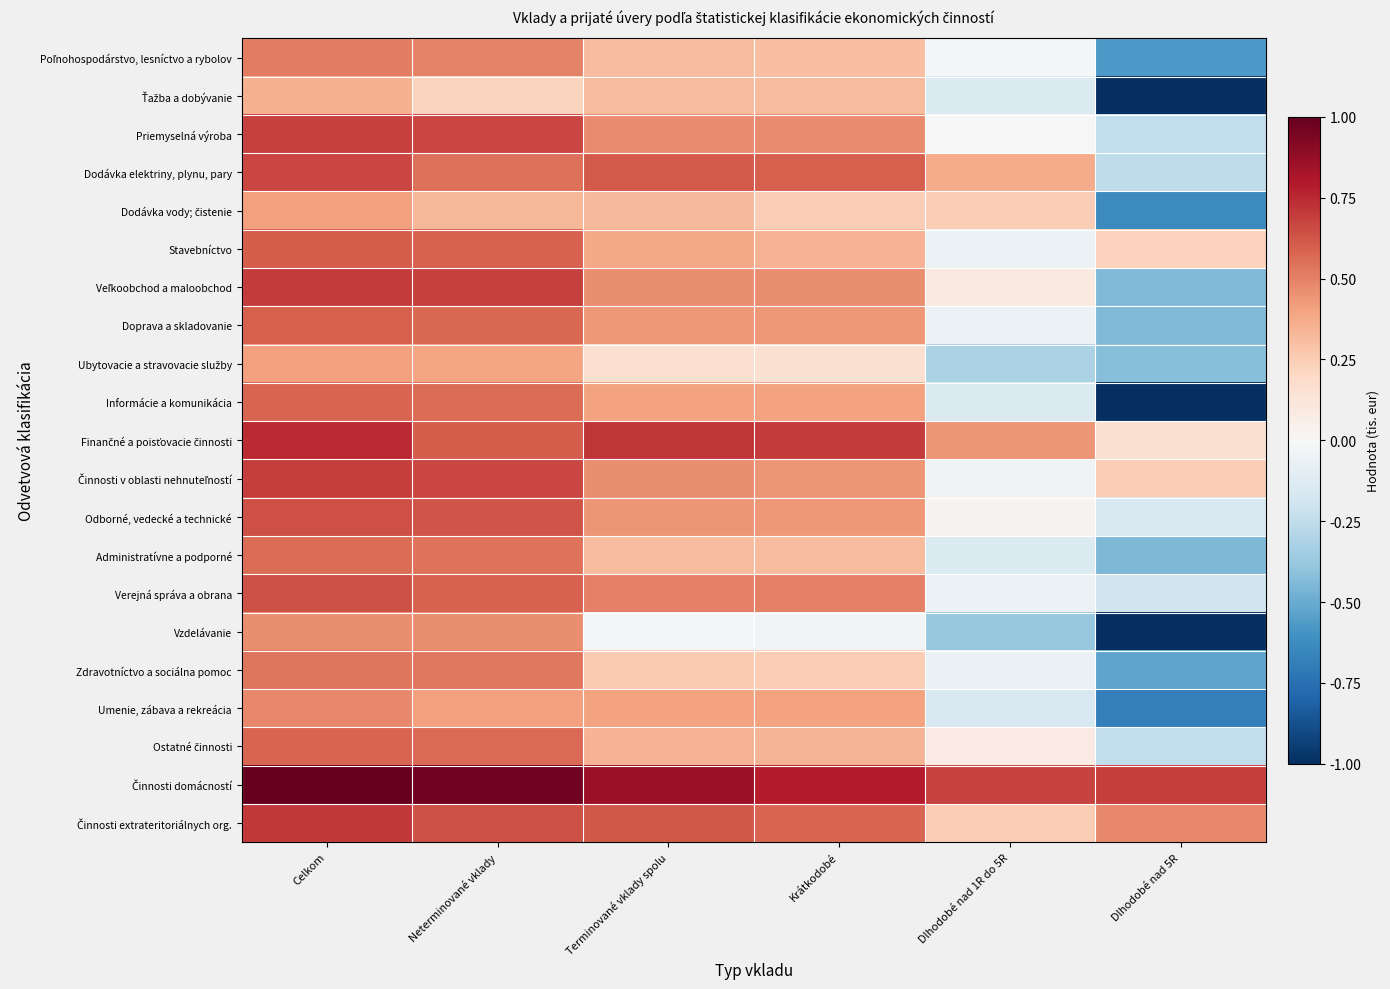

What is the greatest value displayed?

1.0